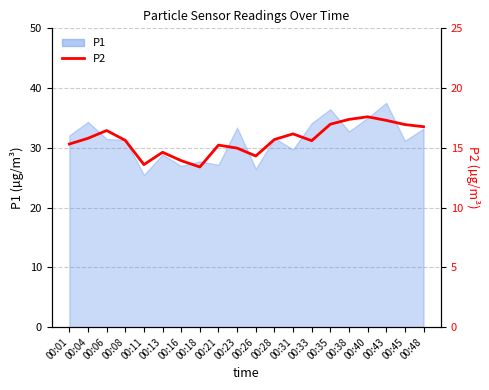

What is the smallest value displayed?

13.4